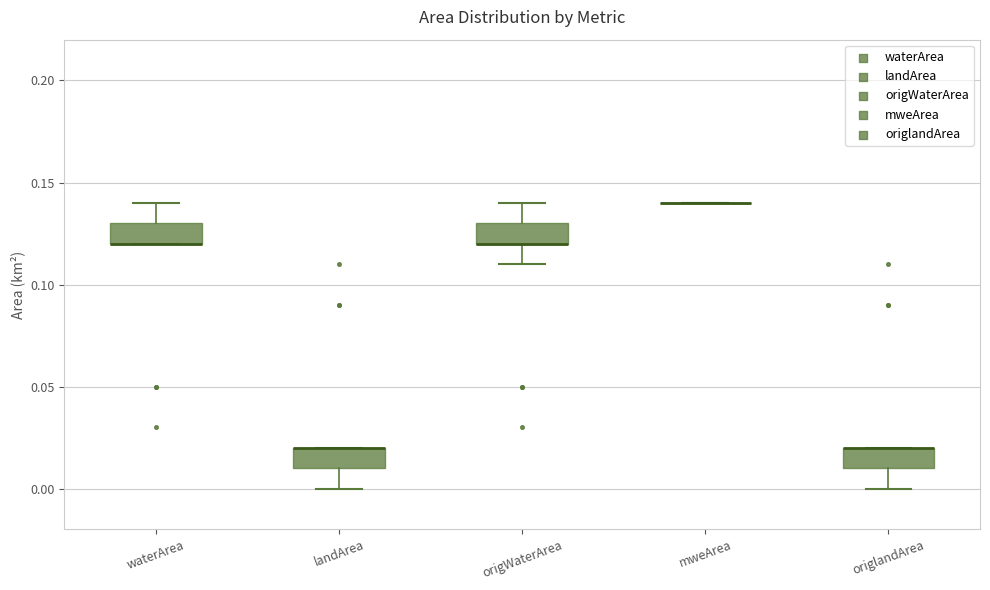

Where does the lower whisker of the box for origlandArea end on the y-axis? The values are not printed on the chart, so give them approximately, as read against the axis.

0.00